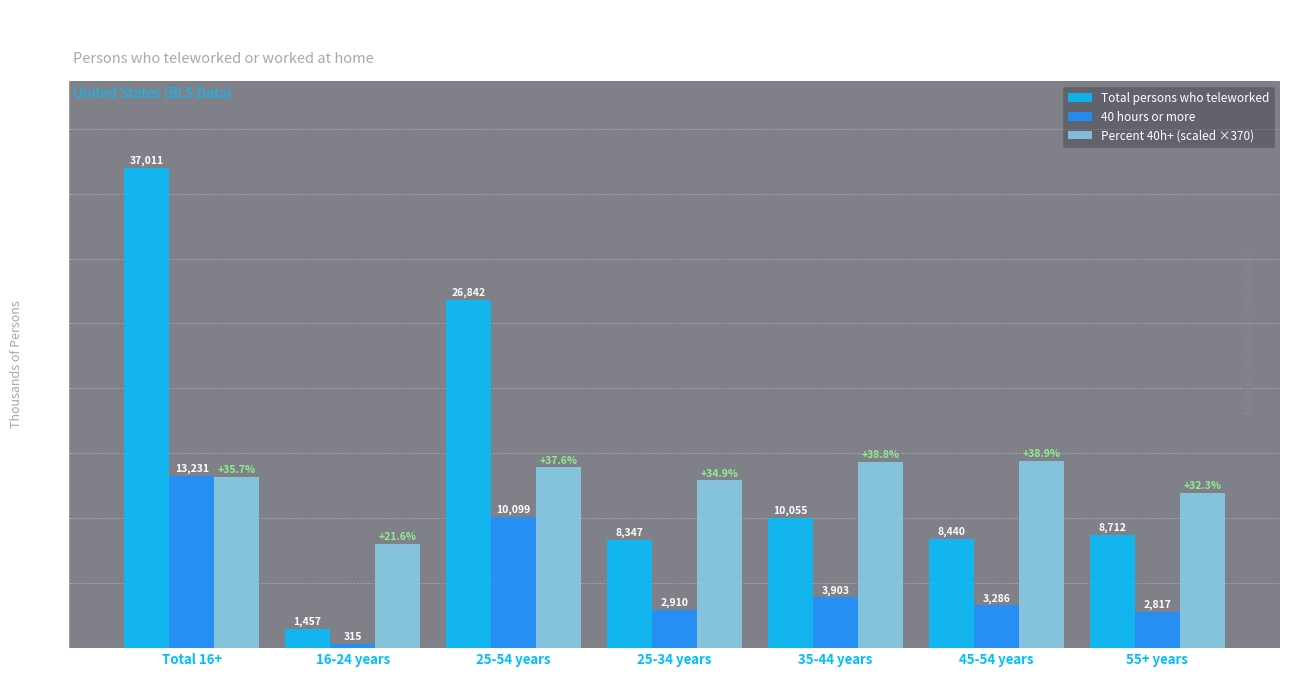

Rank the series by their maximum value, from lowest to highest.

40 hours or more, Percent 40h+ (scaled ×370), Total persons who teleworked